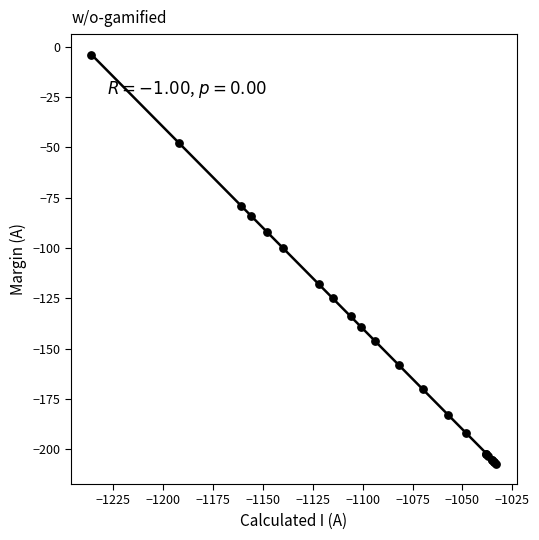

What Y value in the scatter plot is closest to -105?

-100